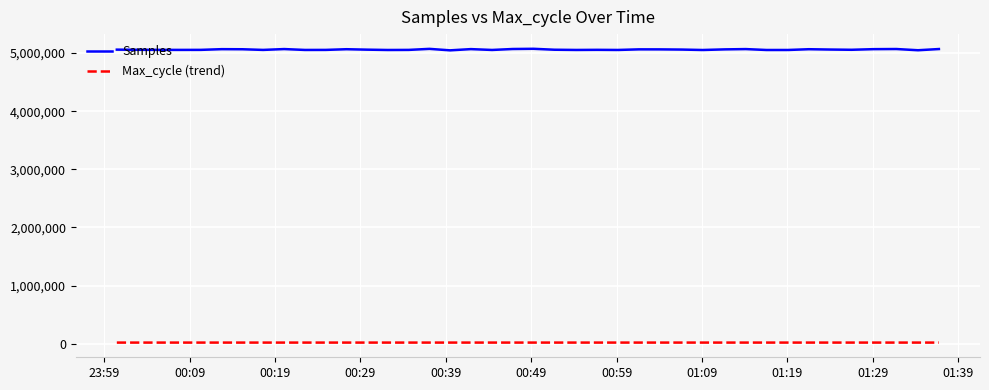

List the series in order of their overall mean, highest first.

Samples, Max_cycle (trend)